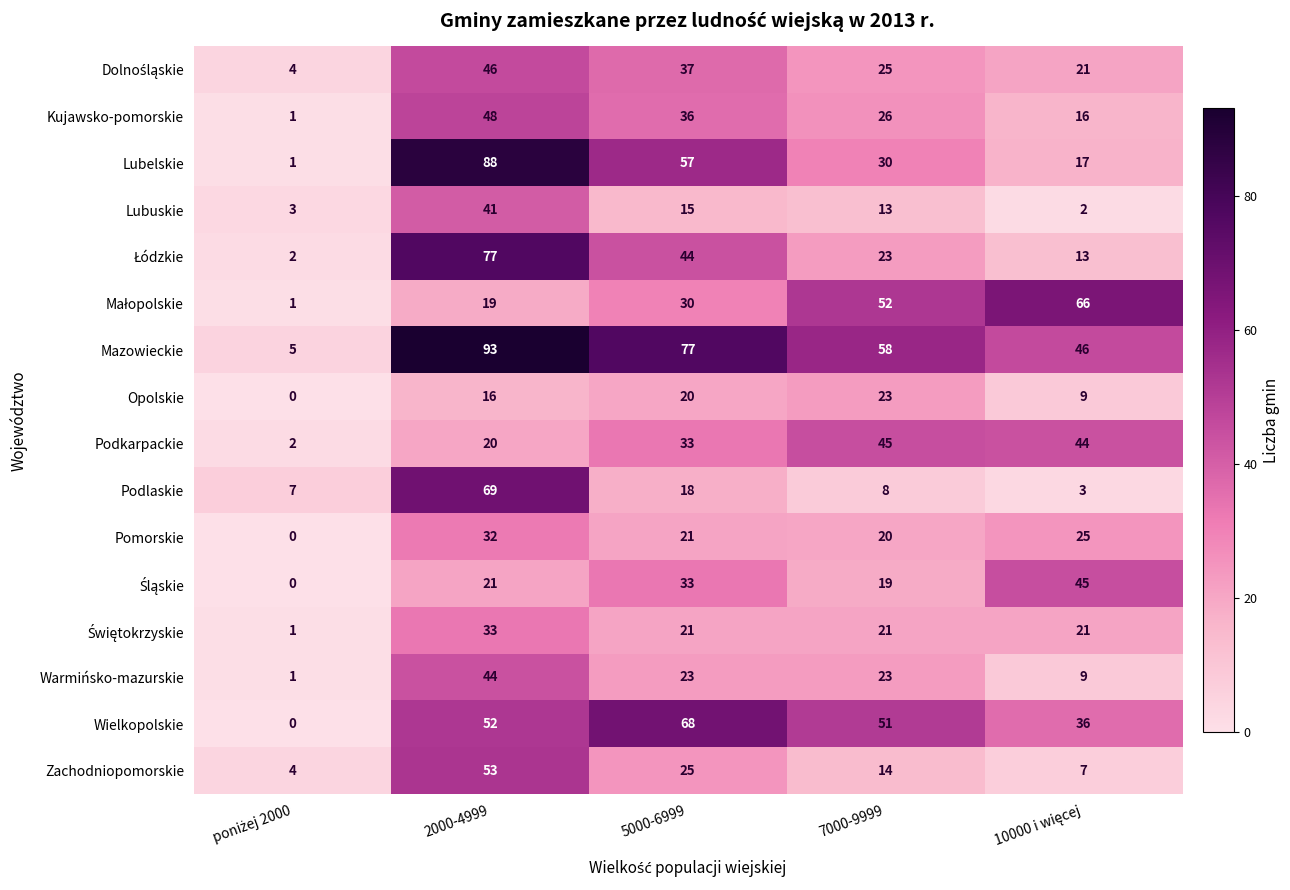

How many distinct data groups are displayed?

16